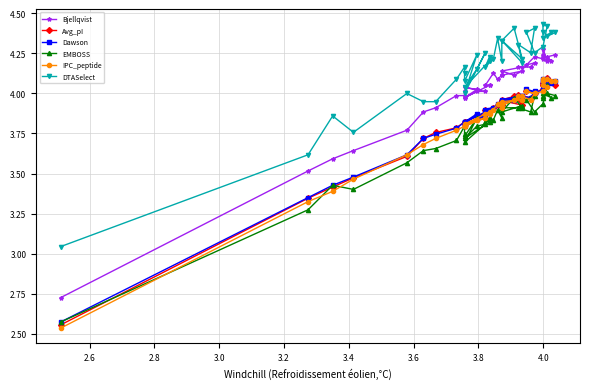

Rank the series by their maximum value, from lowest to highest.

EMBOSS, Dawson, IPC_peptide, Avg_pI, Bjellqvist, DTASelect